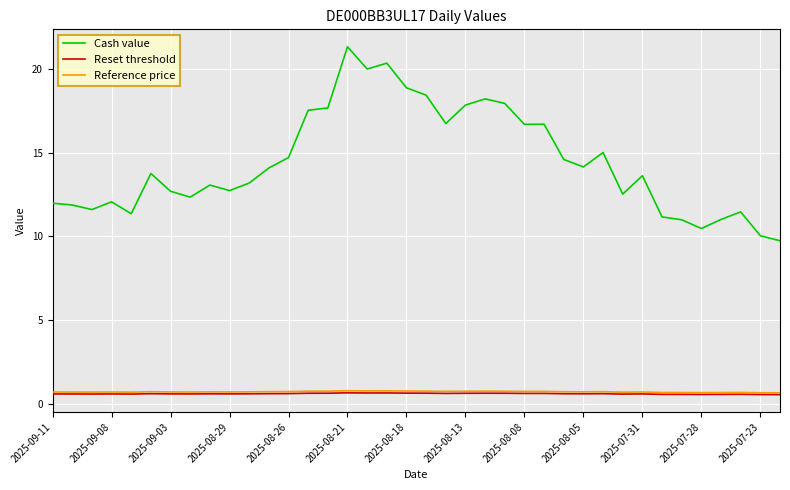

Which series has the widest spread of values?

Cash value